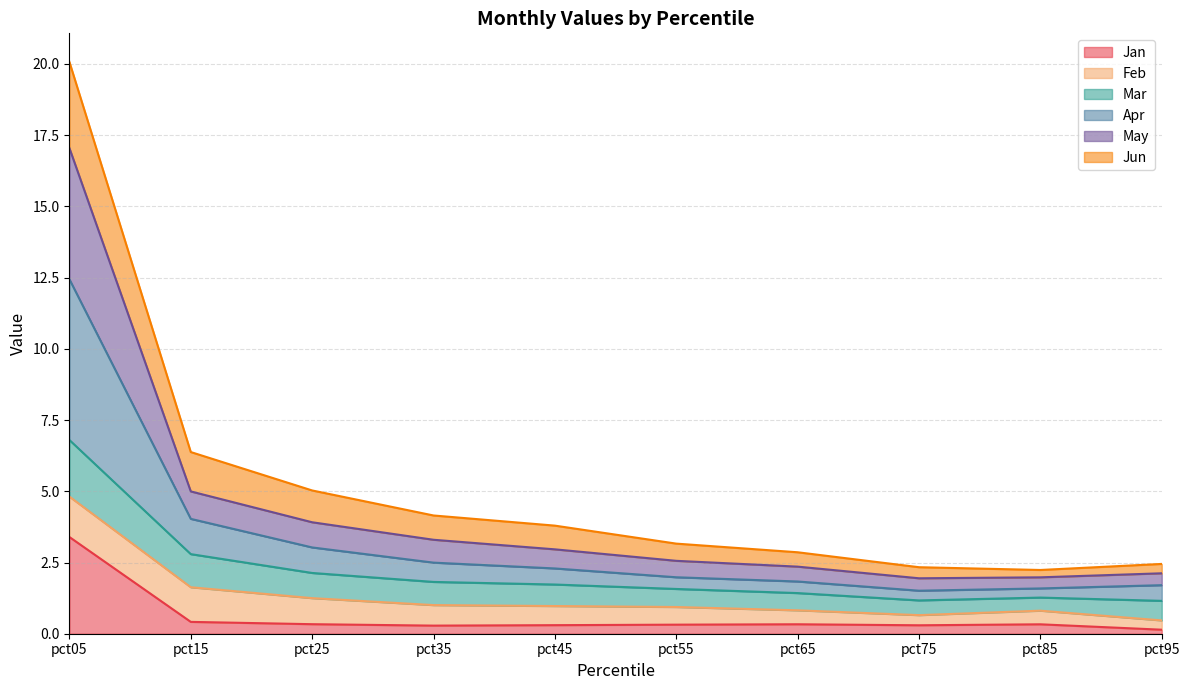

True or false: Jun and May intersect in this chart.

False